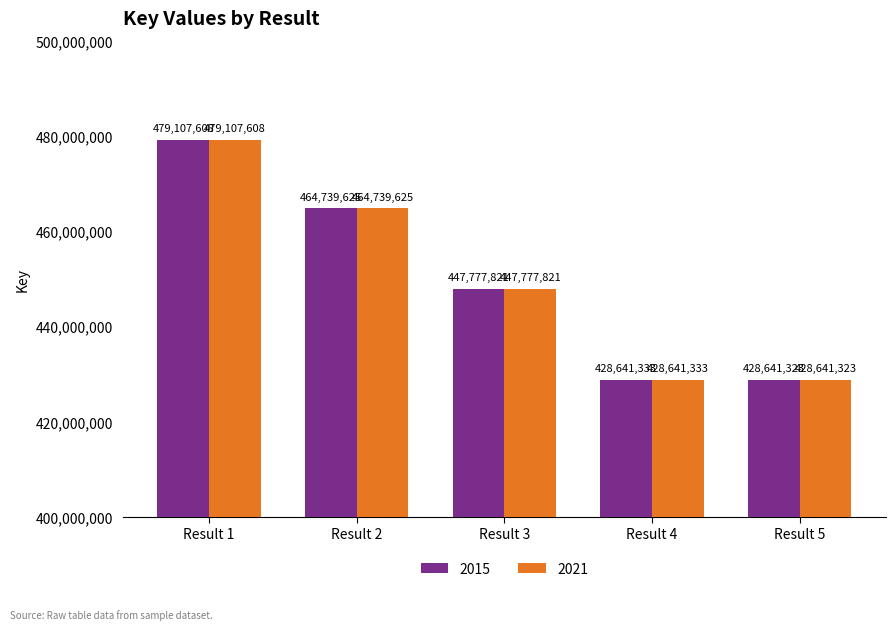

What is the total value across all series at Result 2?

929479250